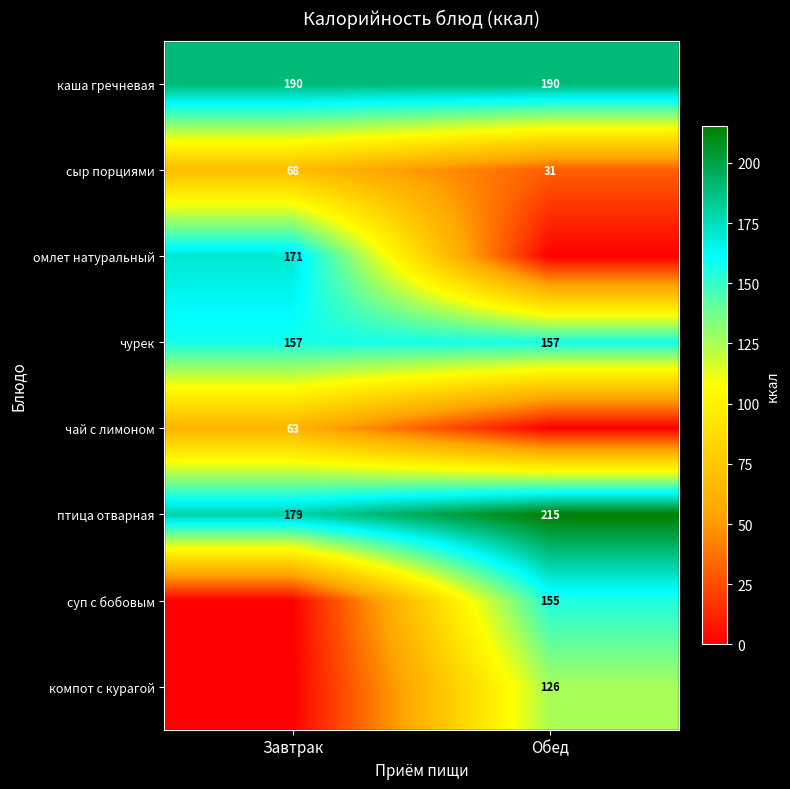

What is the difference between the птица отварная values at Обед and Завтрак?

36